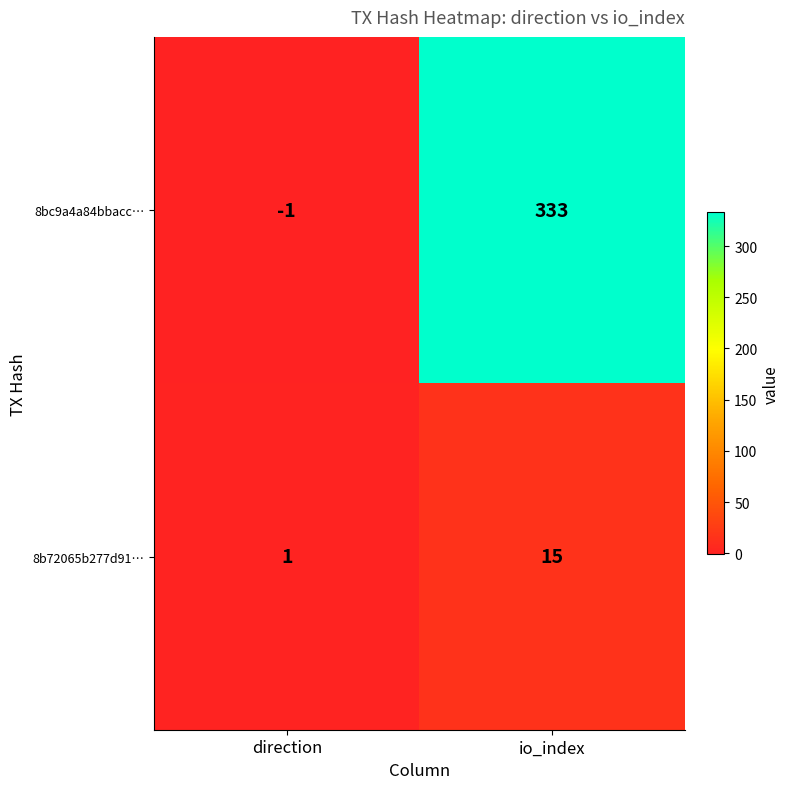

What is the spread (max minus min) of values at io_index?

318